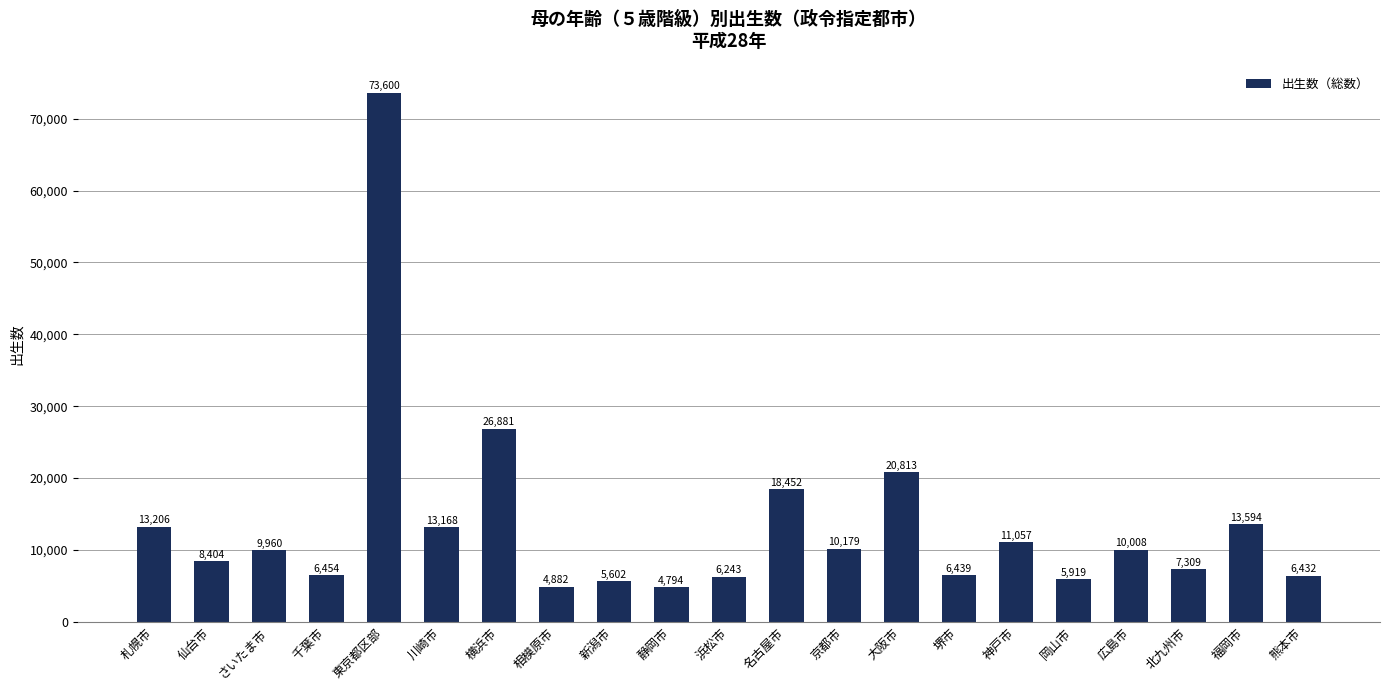

What is the greatest value displayed?

73600